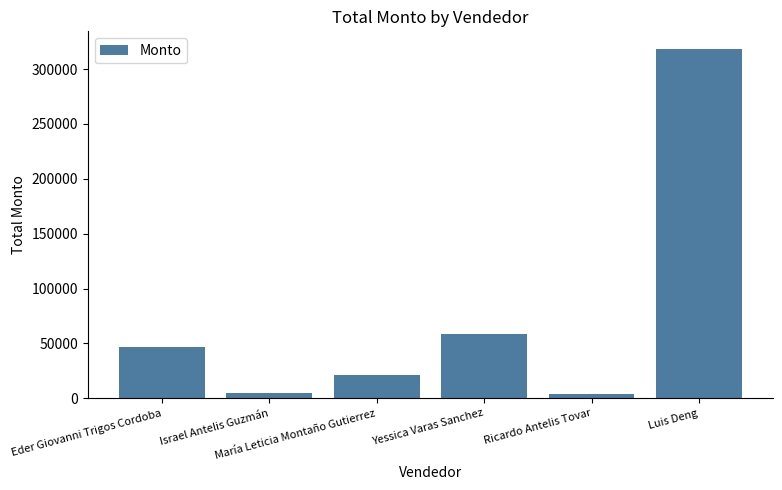

Is it true that the value at Israel Antelis Guzmán is 4720?

True